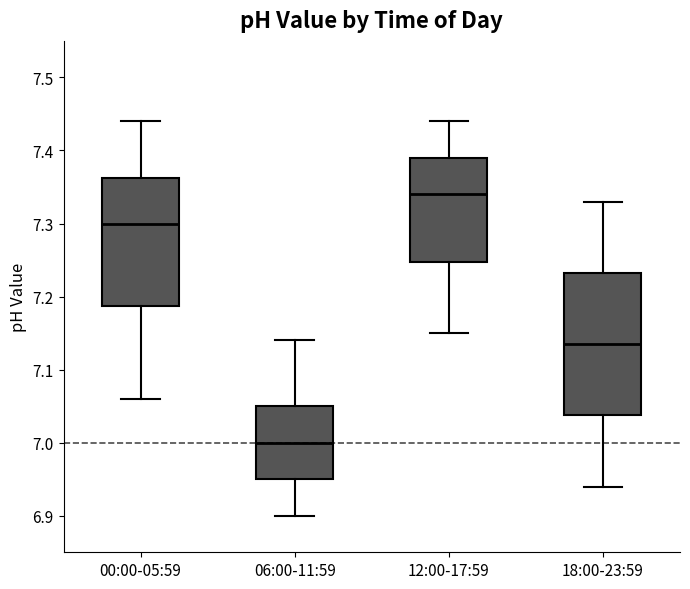

Reading left to right, transcribe this box plot: for each box, give where its median line is, the range the box spans, and where its two whiskers end, as read against the y-axis. The values are not printed on the chart, so give them approximately, as read against the axis.

00:00-05:59: median 7.30, box 7.19 to 7.36, whiskers 7.06 to 7.44
06:00-11:59: median 7.00, box 6.95 to 7.05, whiskers 6.90 to 7.14
12:00-17:59: median 7.34, box 7.25 to 7.39, whiskers 7.15 to 7.44
18:00-23:59: median 7.14, box 7.04 to 7.23, whiskers 6.94 to 7.33